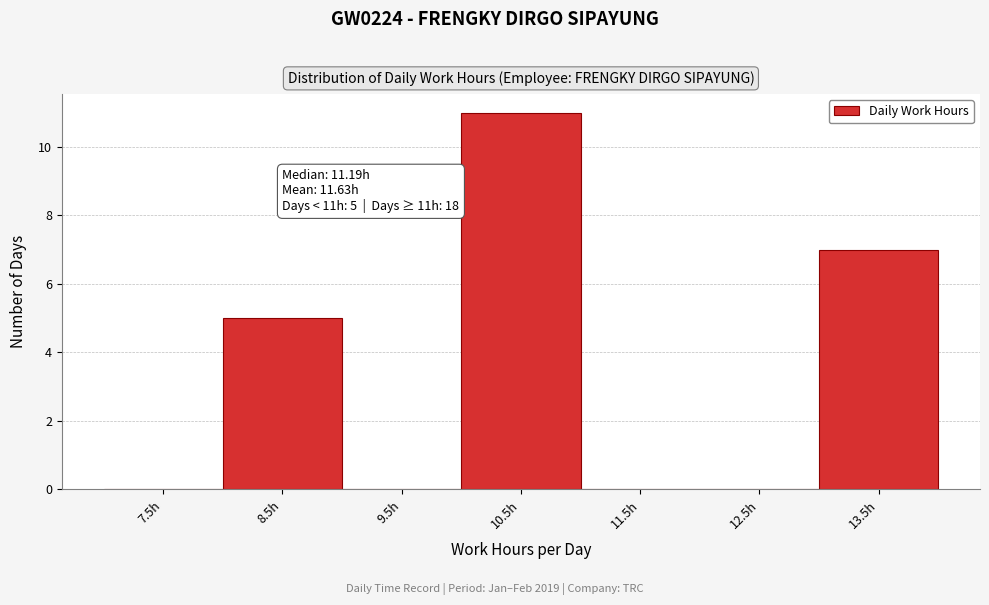

Reading left to right, list all the values displayed in this chart.

7.5h=0	8.5h=5	9.5h=0	10.5h=11	11.5h=0	12.5h=0	13.5h=7